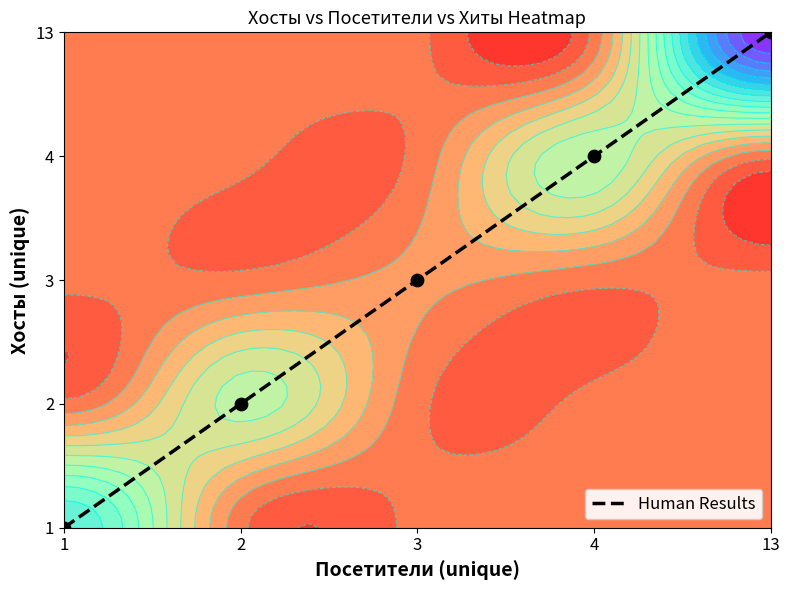

List the labels in order of value, smallest first.

1, 2, 3, 4, 13